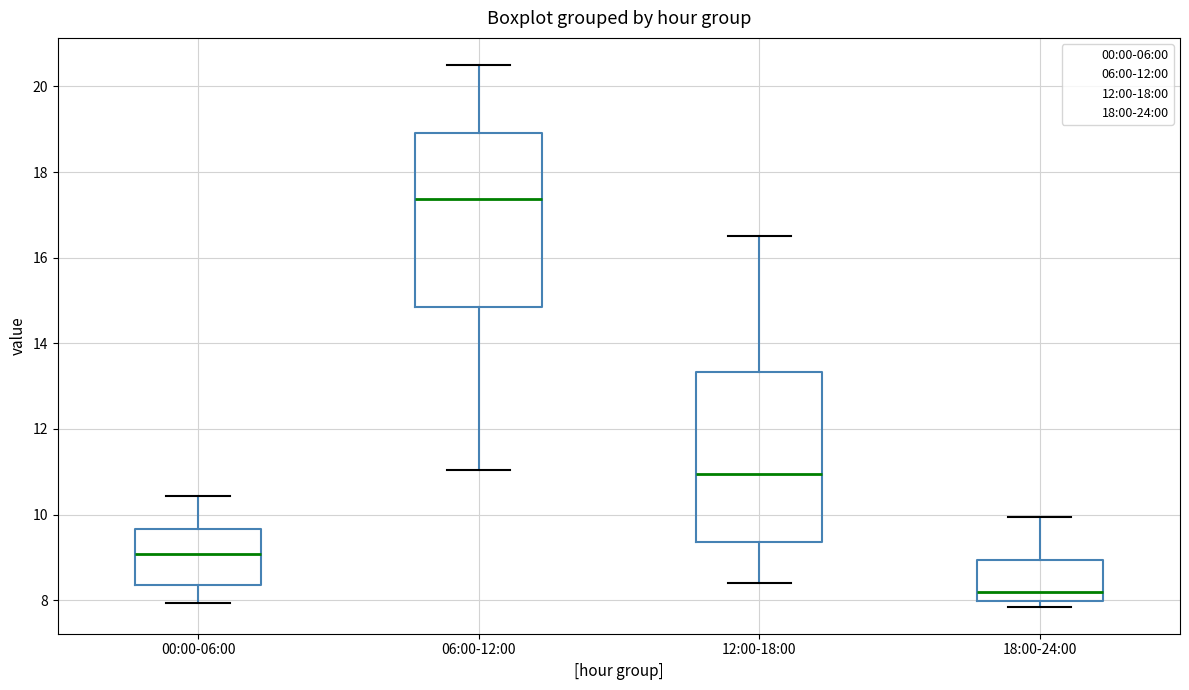

Which box's median line is the highest?

06:00-12:00